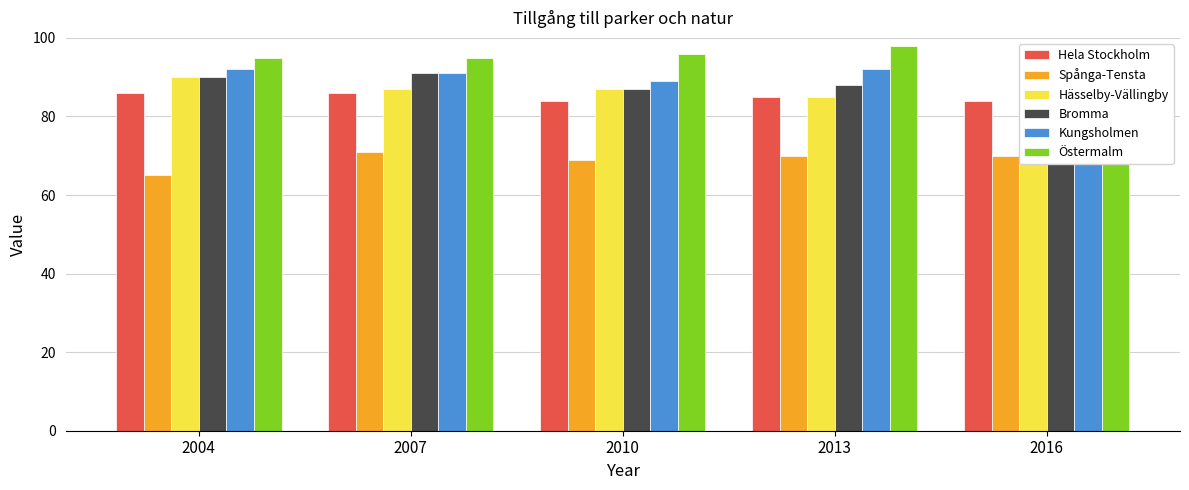

Which category has the lowest value in the Hässelby-Vällingby series?

2013